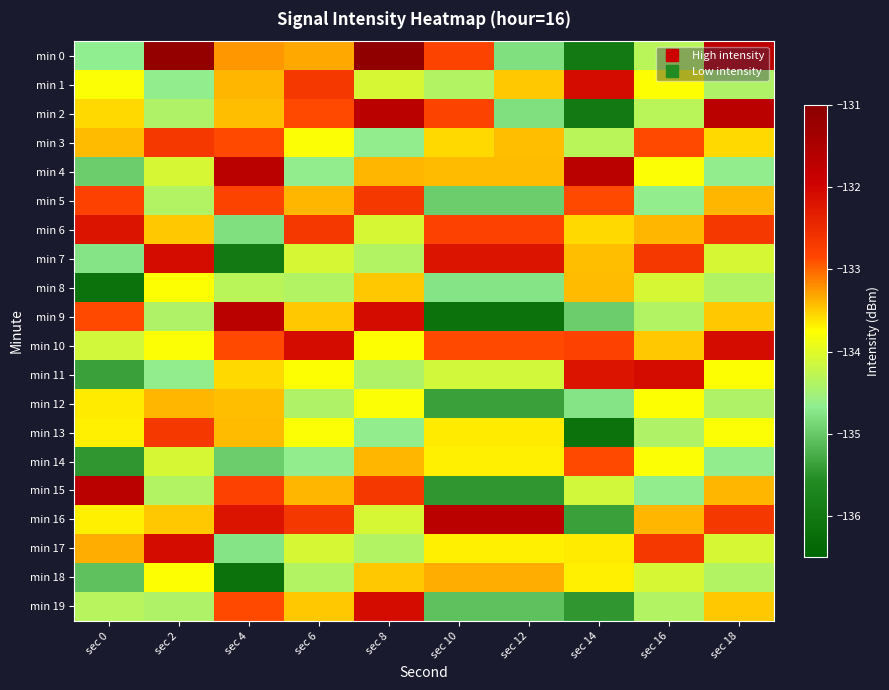

At sec 0, list the series in order from smallest to largest.

min 8, min 14, min 11, min 18, min 4, min 7, min 0, min 19, min 10, min 1, min 16, min 13, min 12, min 2, min 3, min 17, min 9, min 5, min 6, min 15